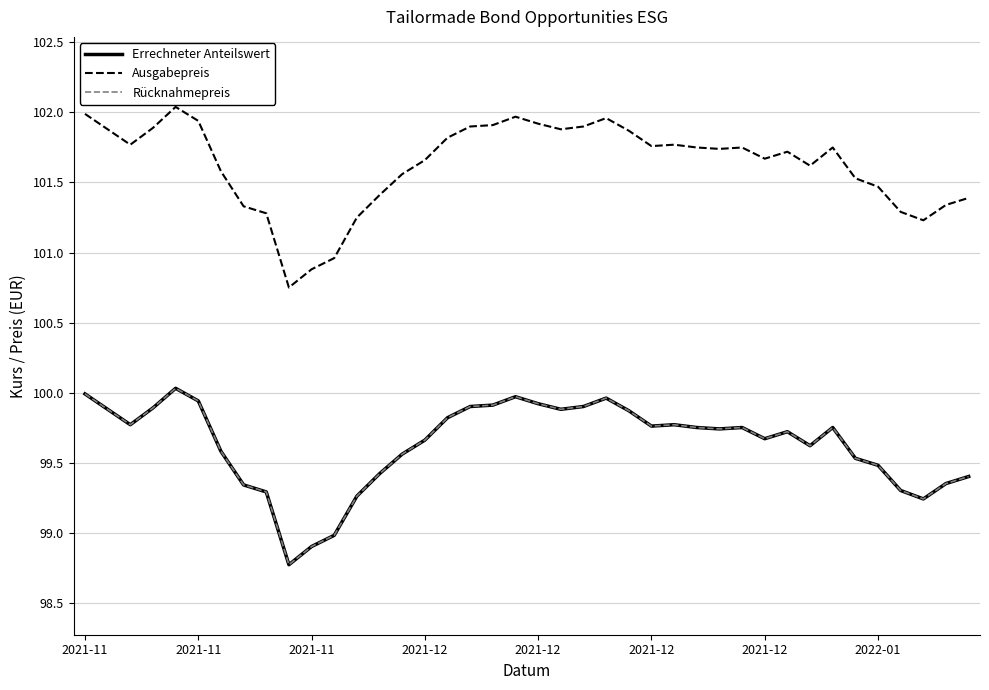

What is the label of the 40th point from the right?

2021-11